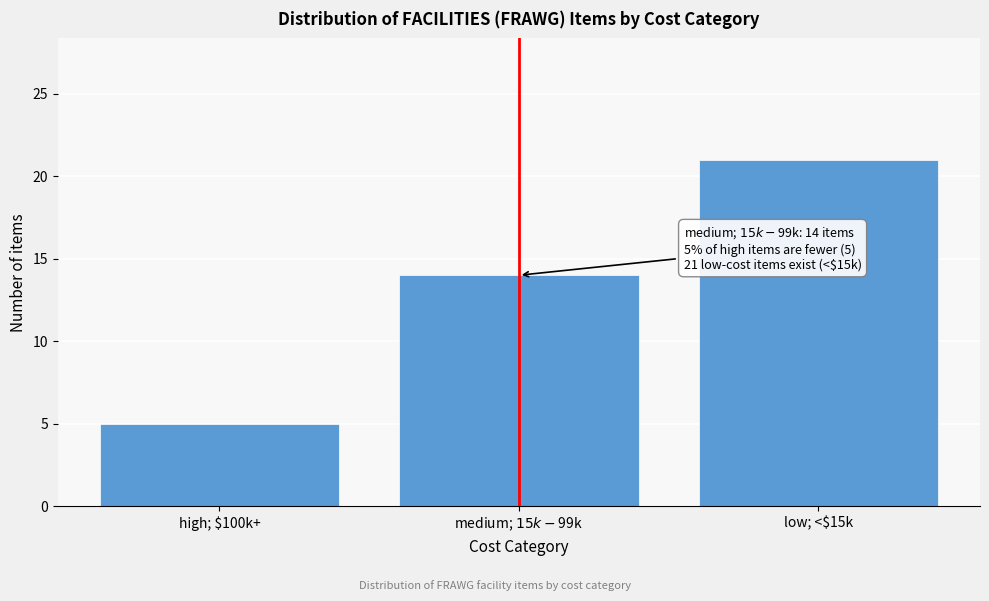

Reading left to right, what are all the values shown in this chart?

5	14	21